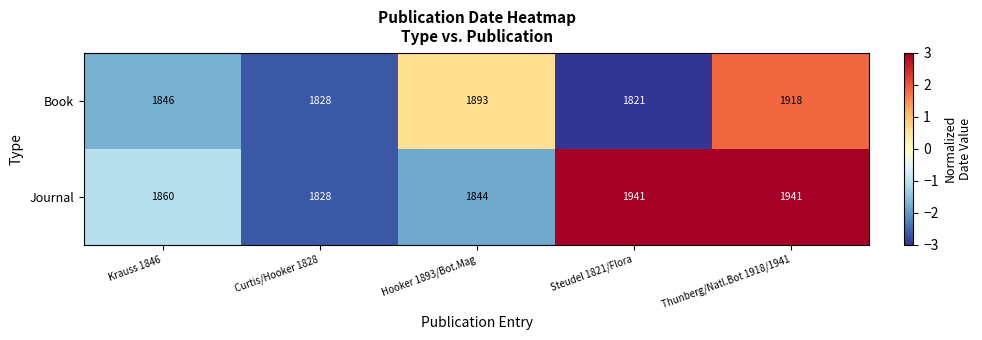

What is the average value of the Book series?

1861